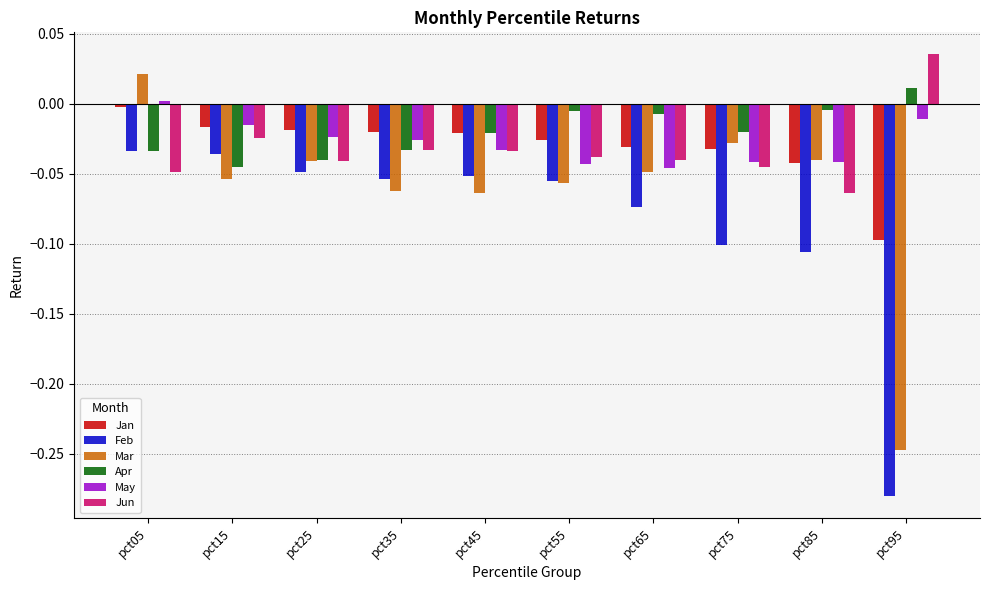

What is the difference between the maximum and minimum values in the Mar series?

0.3